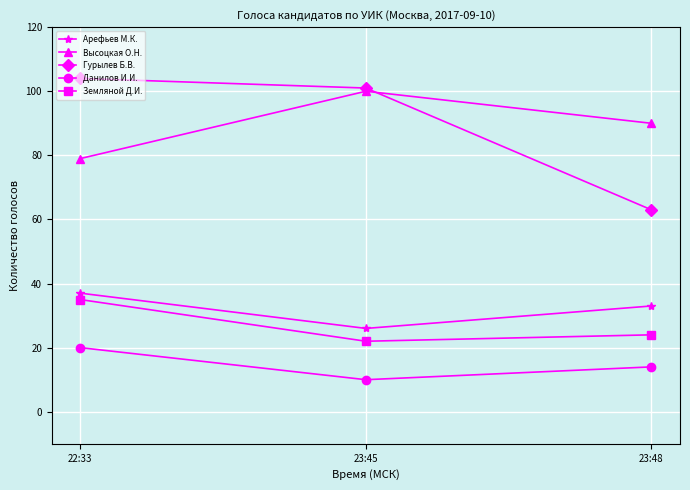

At which label is Земляной Д.И. closest to 28?

23:48